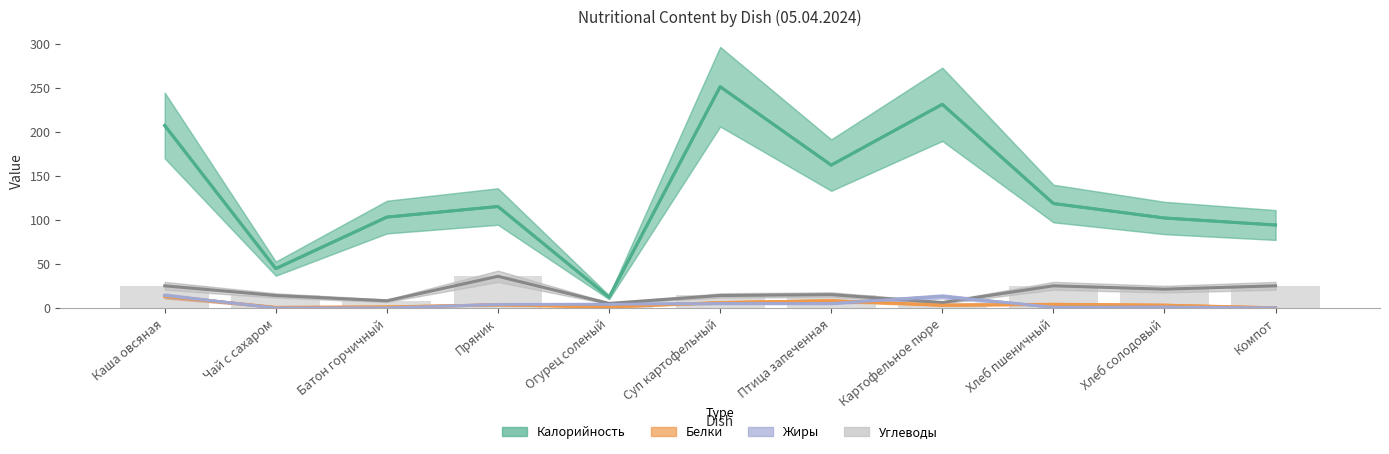

At which category is the sum across all series the highest?

Суп картофельный